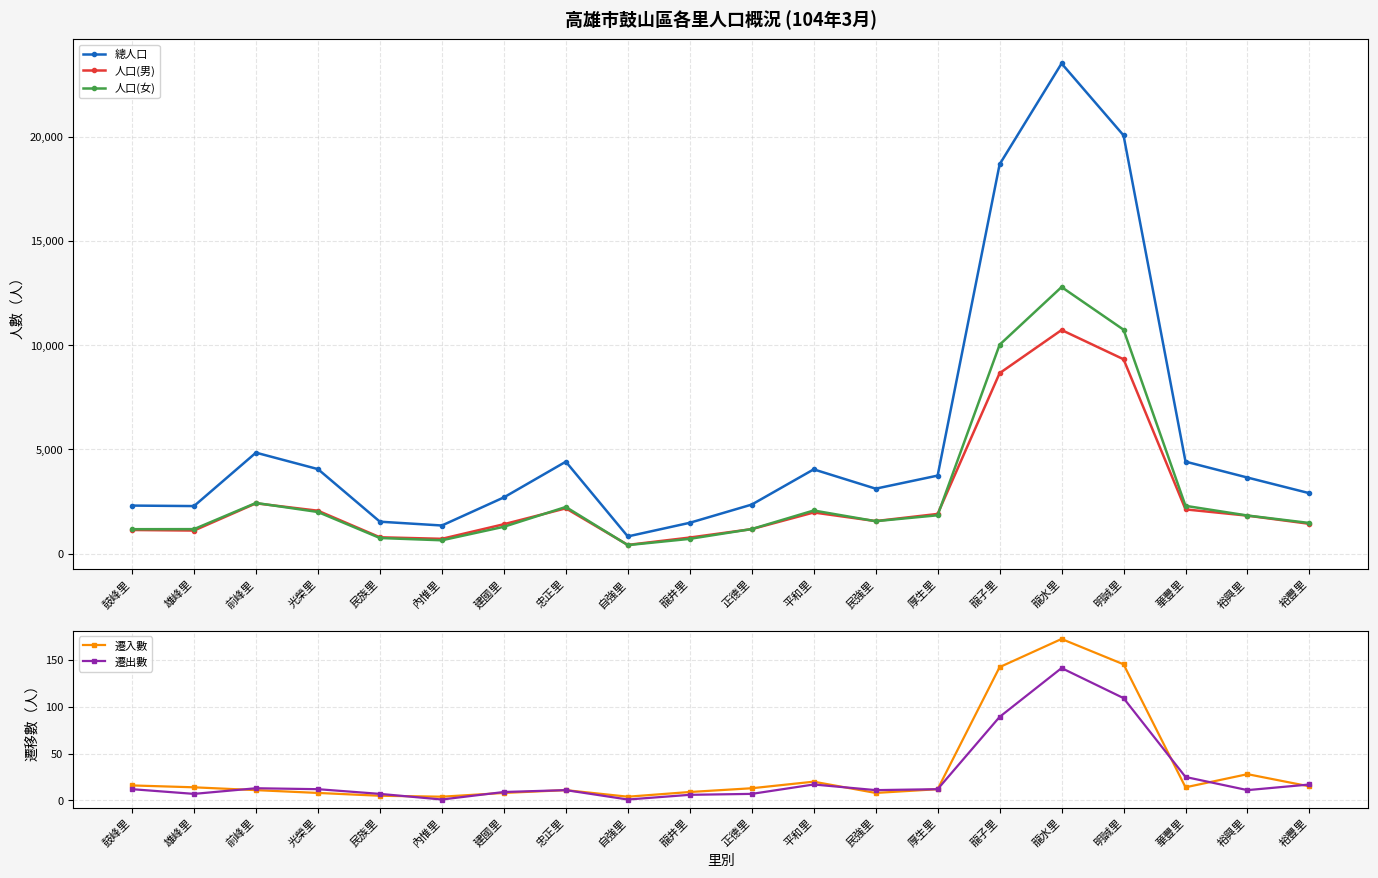

Does the chart have visible grid lines?

Yes